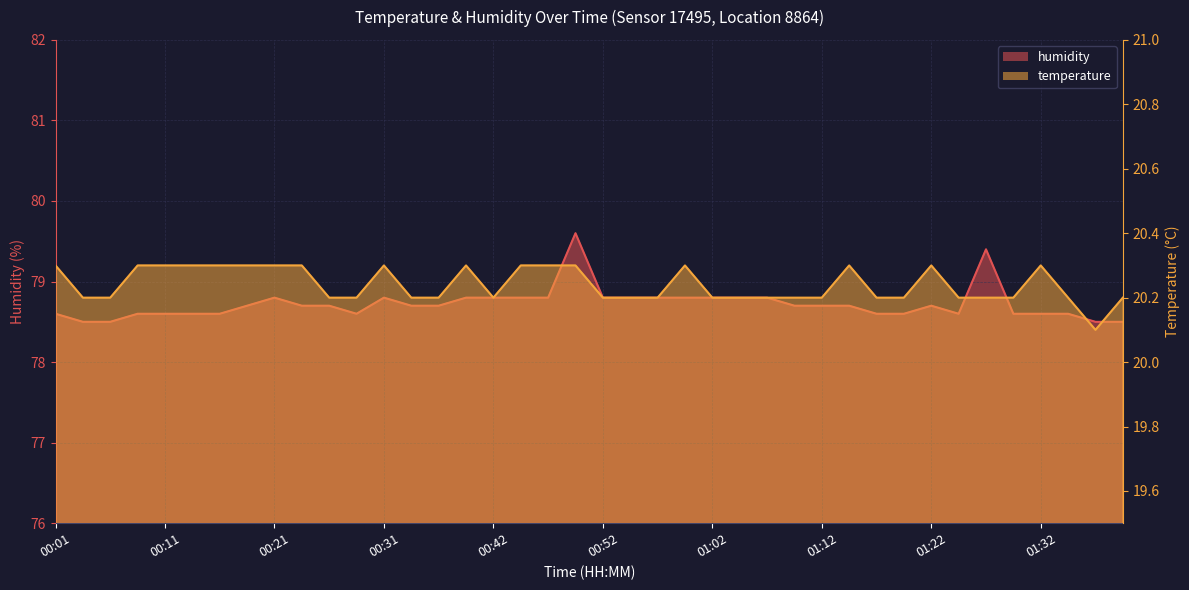

In temperature, how many points are lower than both neighbors (excluding endpoints)?

2